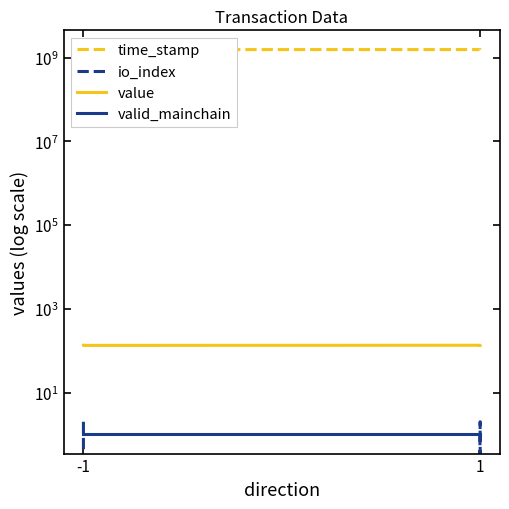

Rank the series at -1 from lowest to highest value.

valid_mainchain, io_index, value, time_stamp